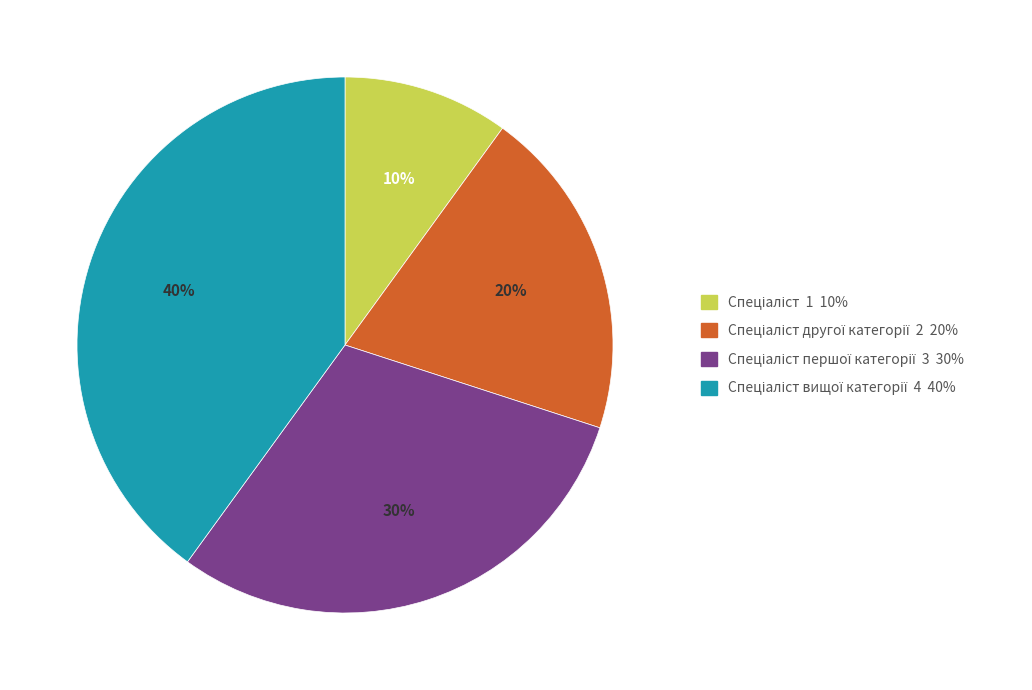

Does any single category account for the majority?

No